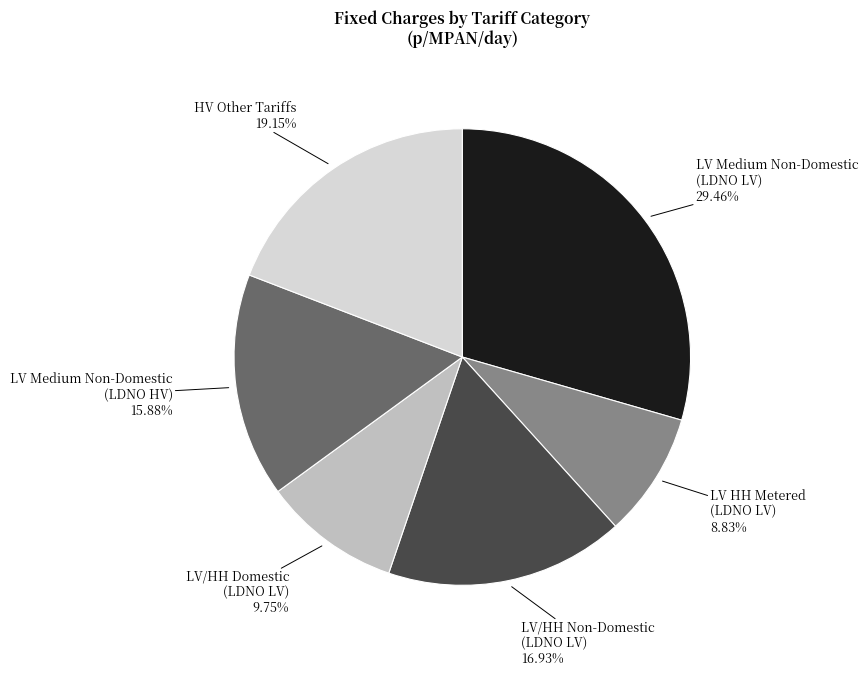

How many slices are in this pie chart?

6